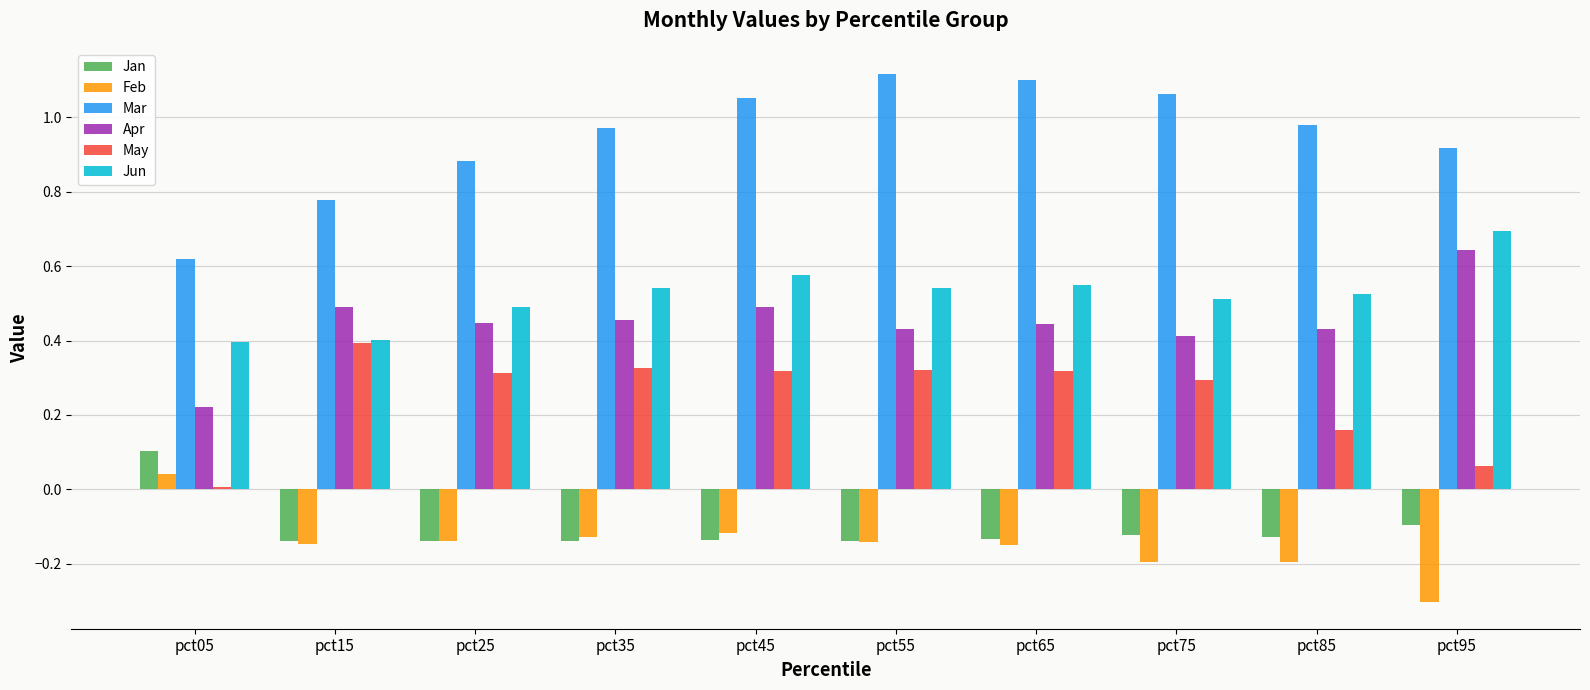

How many Apr values are between 0 and 1?

10